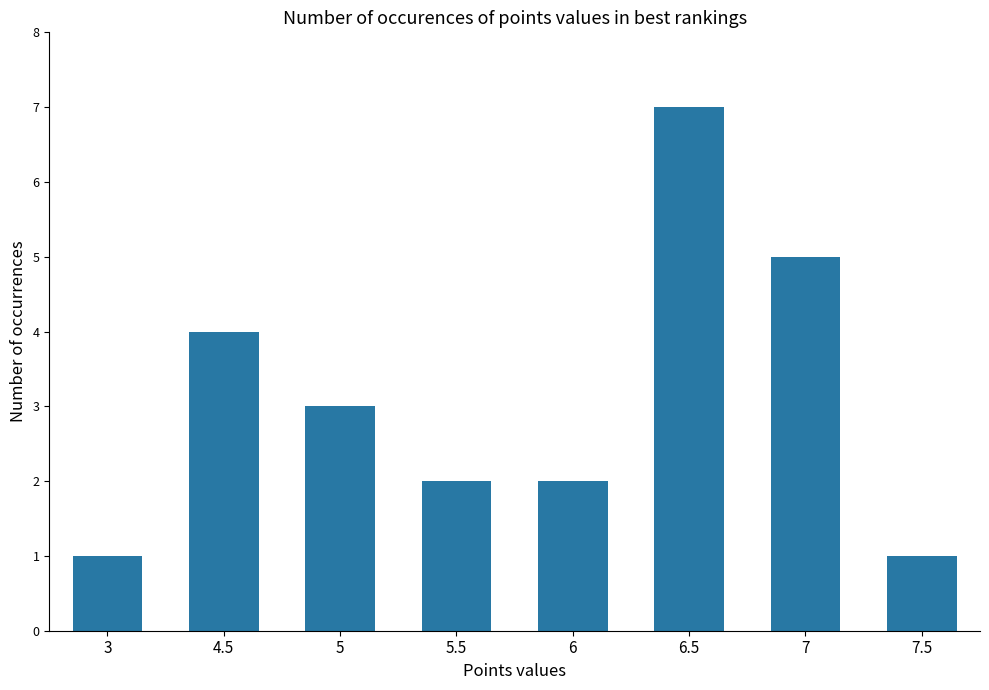

What is the sum of the values at 5 and 6?

5